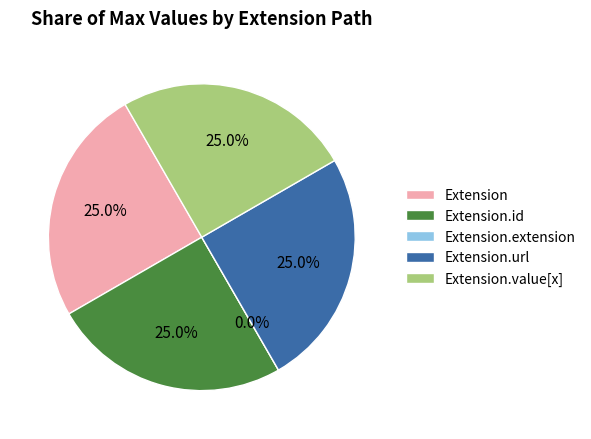

What is the majority slice?

Extension.url